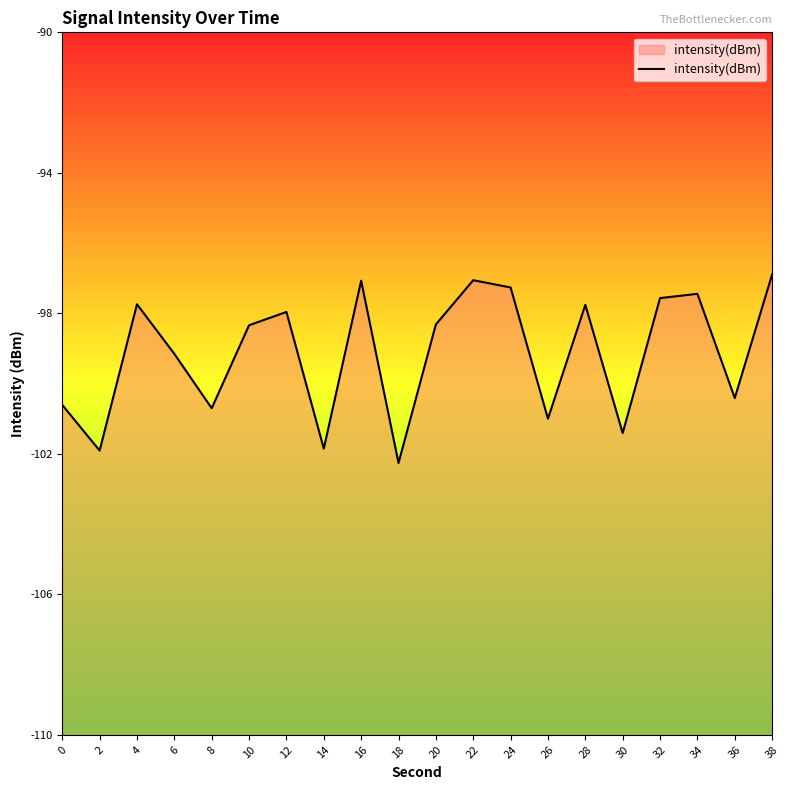

True or false: there are more than 1 points higher than both neighbors.

True